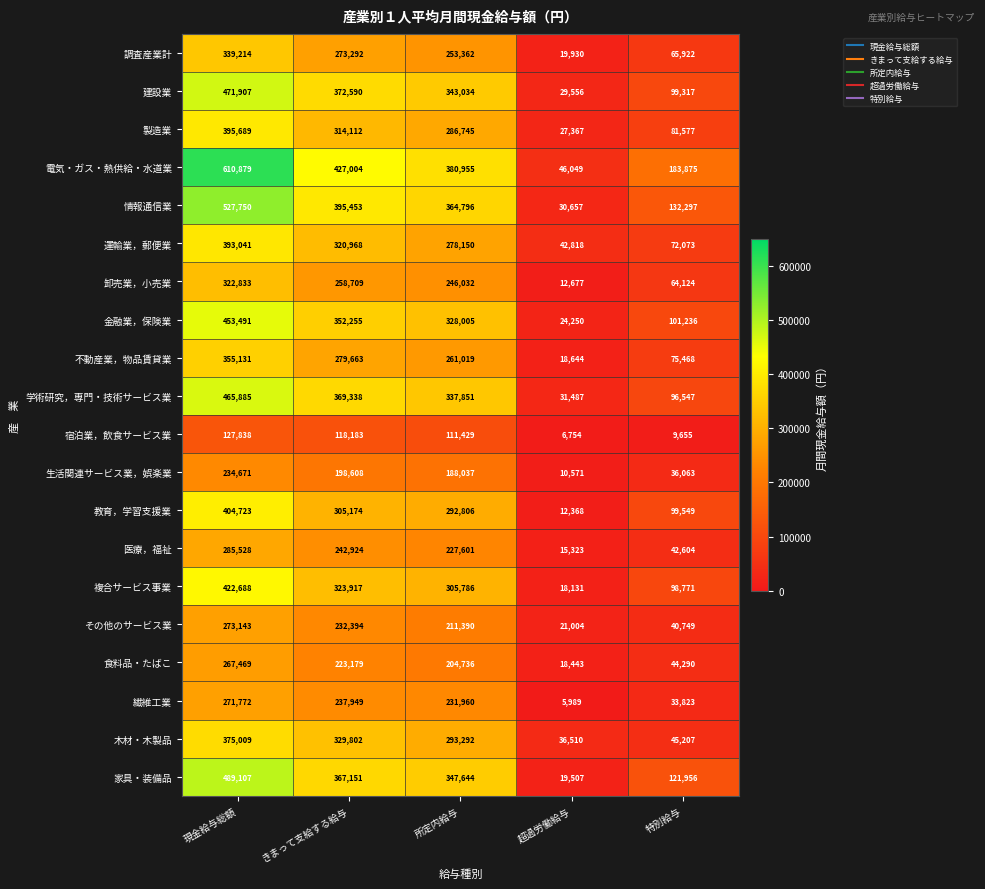

Where does the 複合サービス事業 series first go above 305786?

現金給与総額